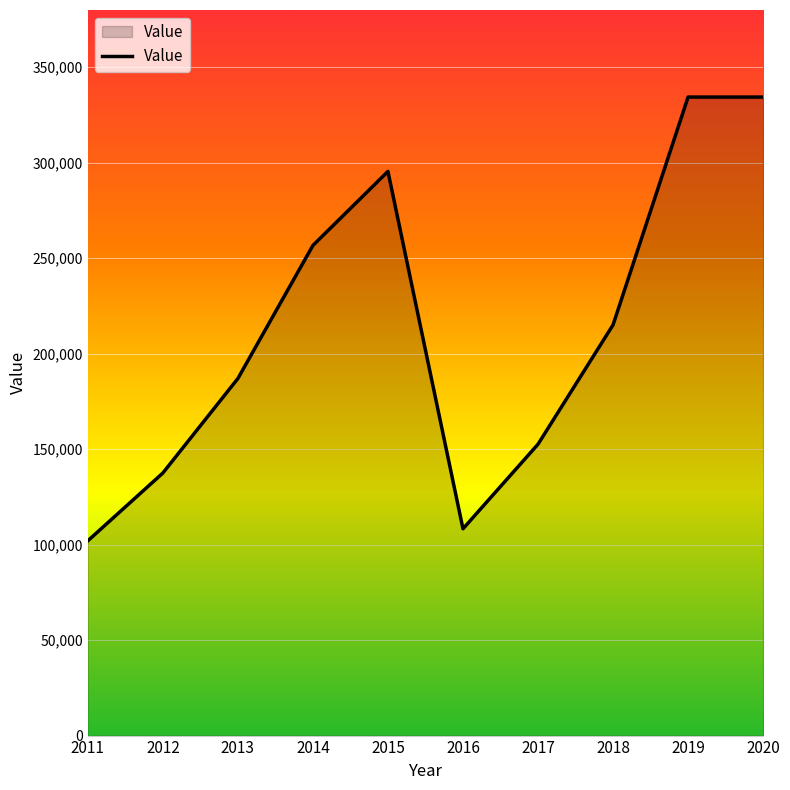

Where is the first local maximum?

2015